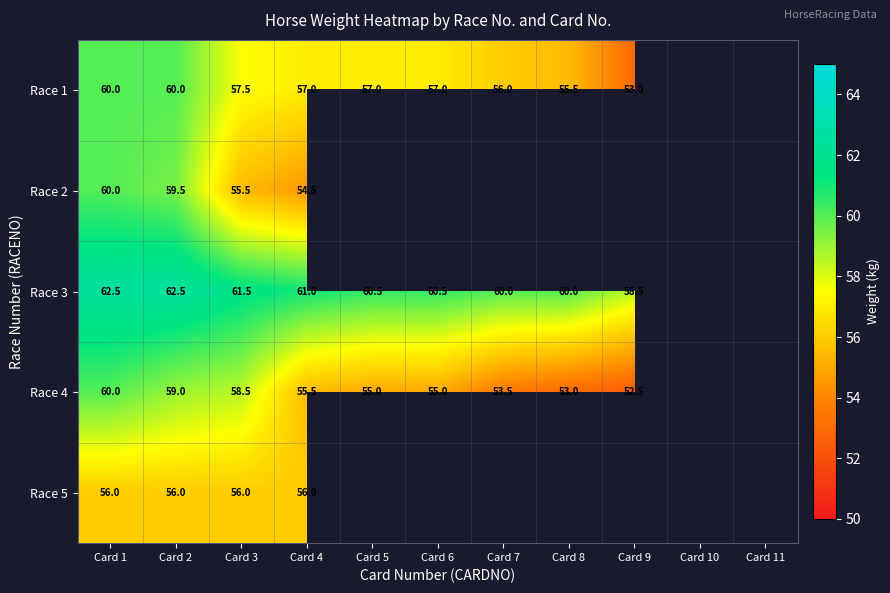

What is the difference between the Race 4 values at Card 3 and Card 1?

1.5